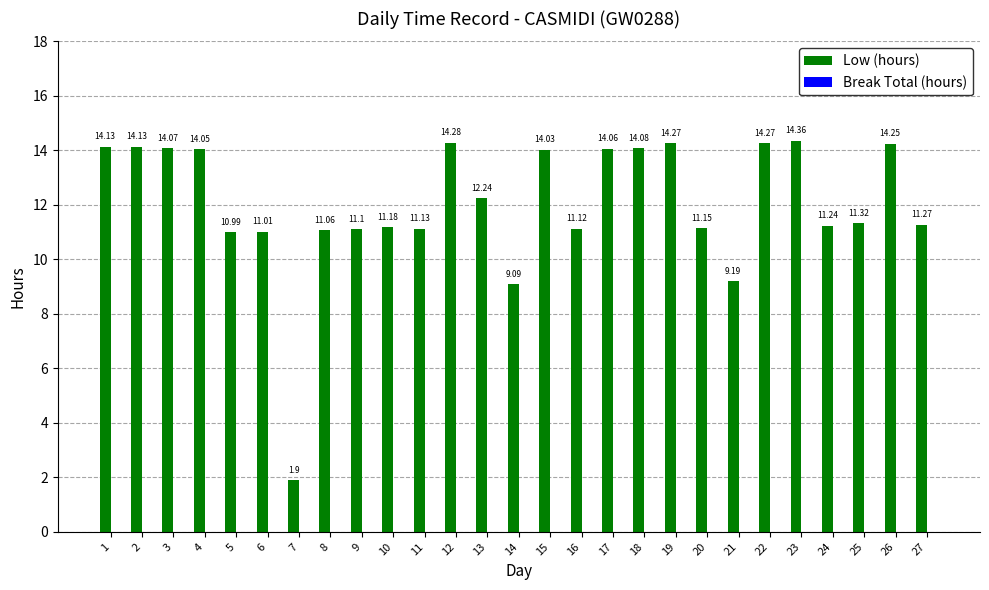

Between 12 and 8, which is larger?

12